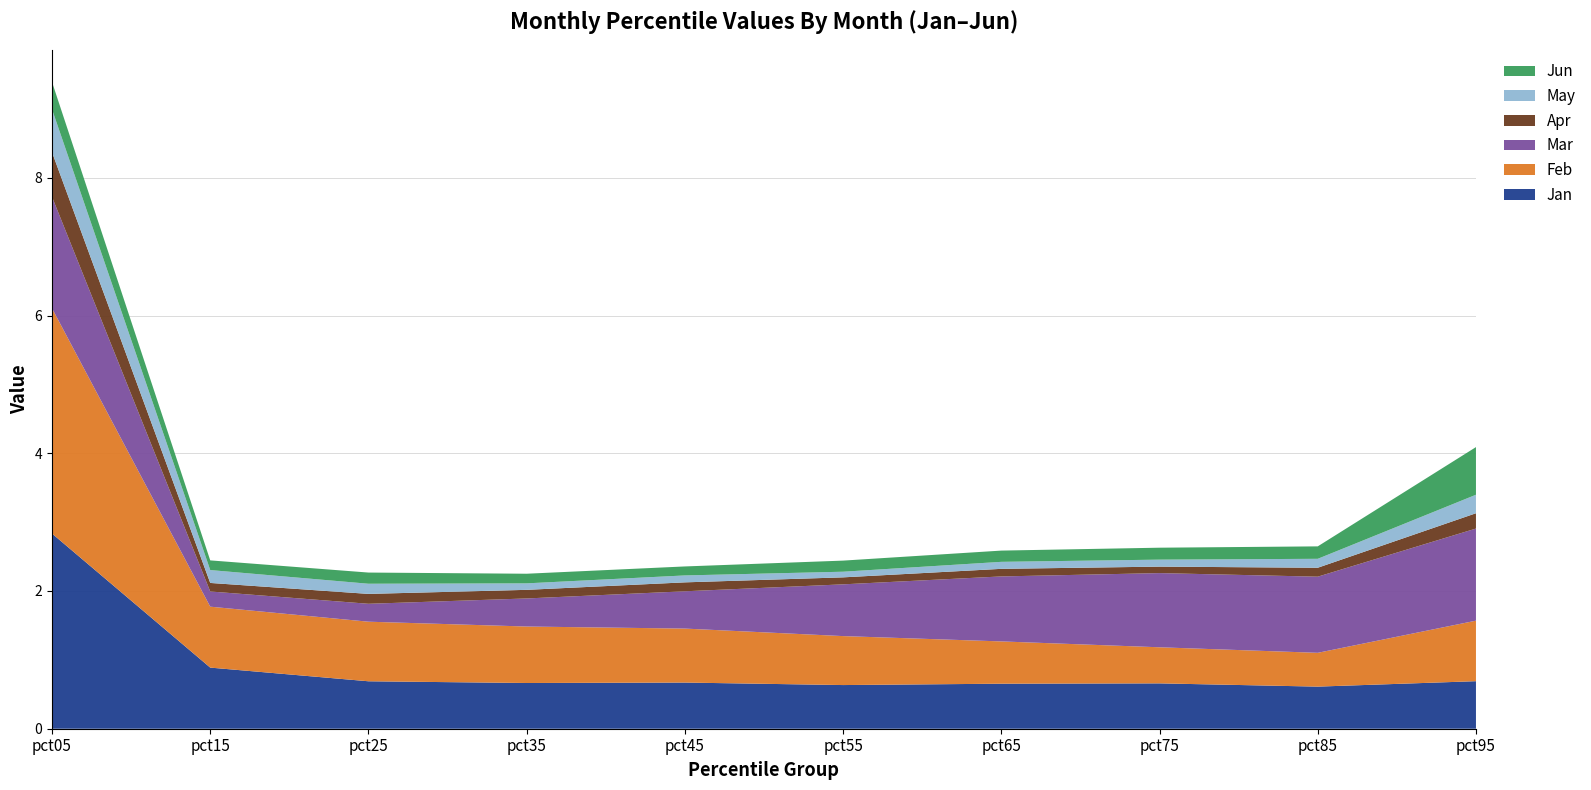

Reading right to left, what are all the values shown in this chart?

Jan: 0.7	0.6	0.7	0.7	0.6	0.7	0.7	0.7	0.9	2.8
Feb: 0.9	0.5	0.5	0.6	0.7	0.8	0.8	0.9	0.9	3.3
Mar: 1.3	1.1	1.1	0.9	0.8	0.5	0.4	0.3	0.2	1.6
Apr: 0.2	0.1	0.1	0.1	0.1	0.1	0.1	0.1	0.1	0.6
May: 0.3	0.1	0.1	0.1	0.1	0.1	0.1	0.1	0.2	0.6
Jun: 0.7	0.2	0.2	0.2	0.2	0.1	0.1	0.2	0.1	0.4